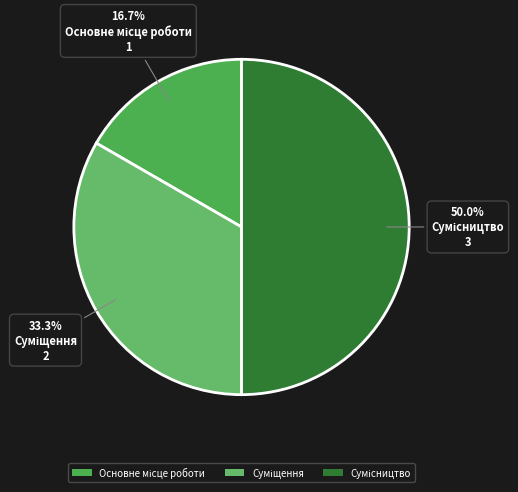

How many slices are in this pie chart?

3